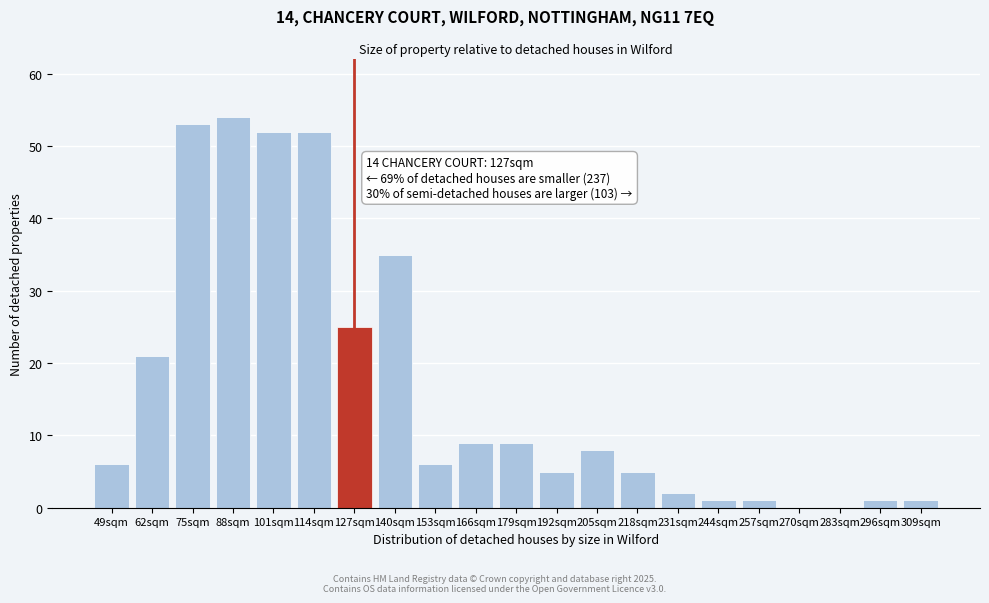

Reading left to right, what are all the values shown in this chart?

49sqm=6	62sqm=21	75sqm=53	88sqm=54	101sqm=52	114sqm=52	127sqm=25	140sqm=35	153sqm=6	166sqm=9	179sqm=9	192sqm=5	205sqm=8	218sqm=5	231sqm=2	244sqm=1	257sqm=1	270sqm=0	283sqm=0	296sqm=1	309sqm=1